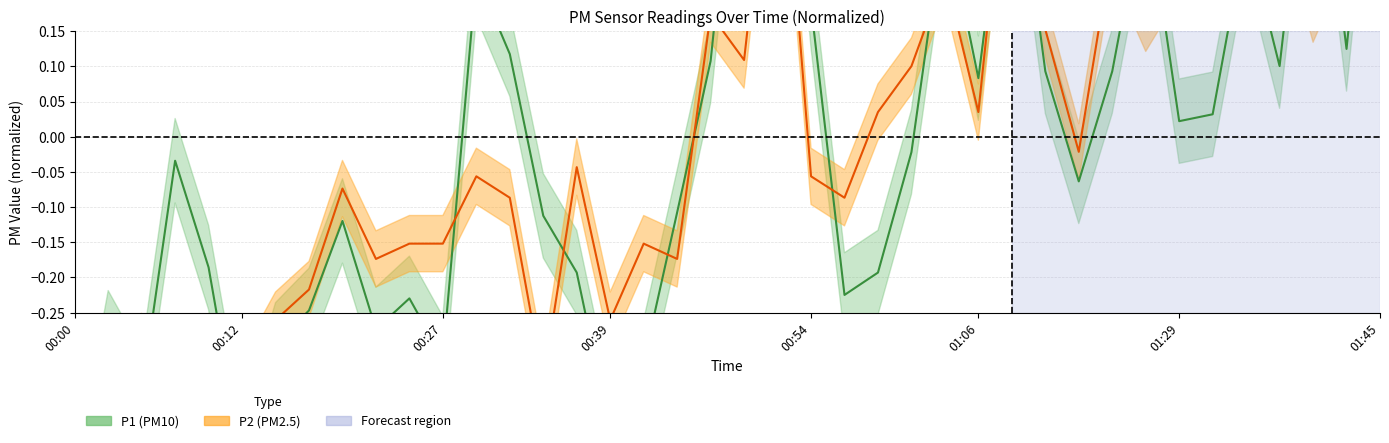

Where is the first local minimum for P2?

00:07